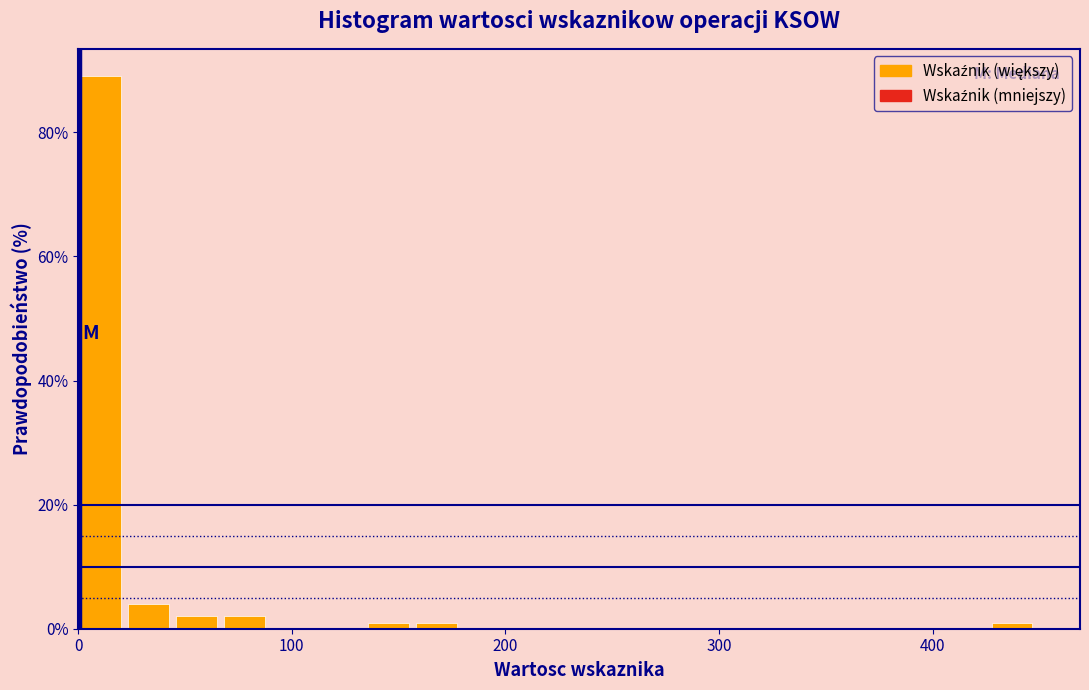

Read against the x-axis, roughly where is the centre of the tallest bar?

10